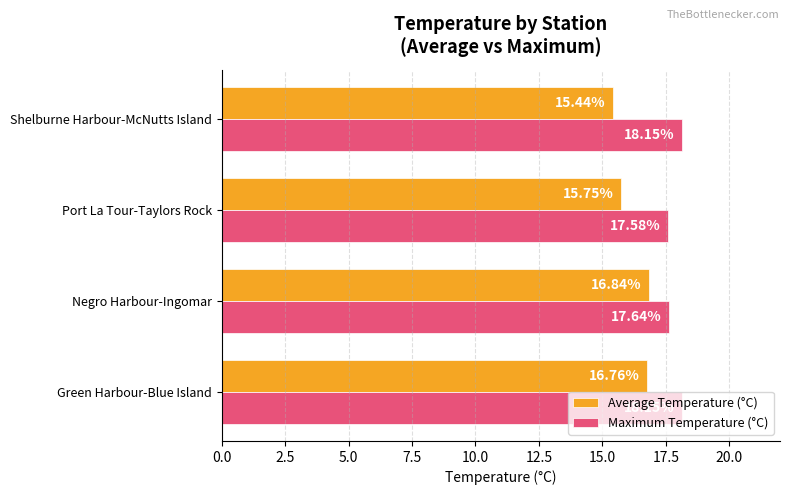

What is the difference between the second highest and second lowest values in the Average Temperature (°C) series?

1.0